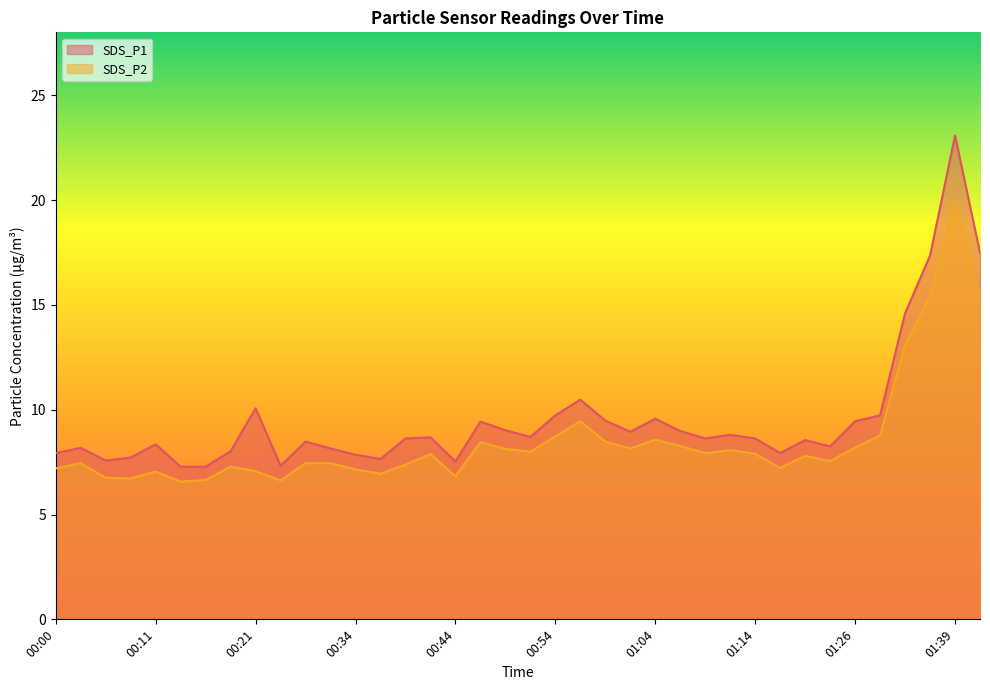

True or false: SDS_P2 and SDS_P1 intersect in this chart.

False